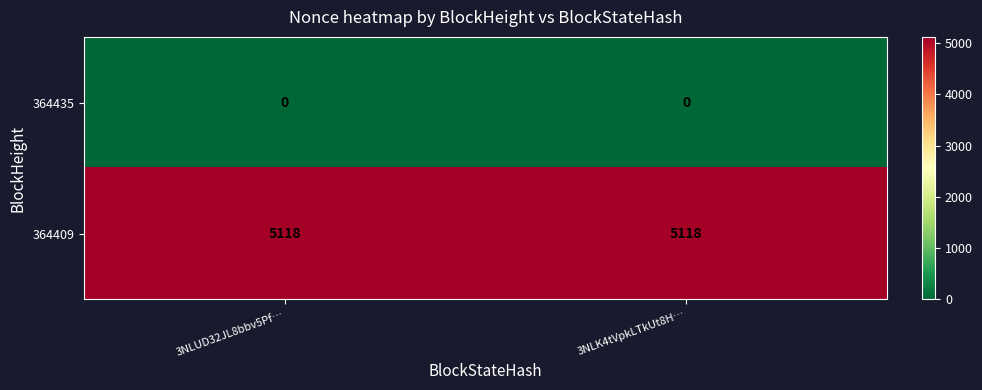

Reading right to left, list all the values displayed in this chart.

364435: 0	0
364409: 5118	5118